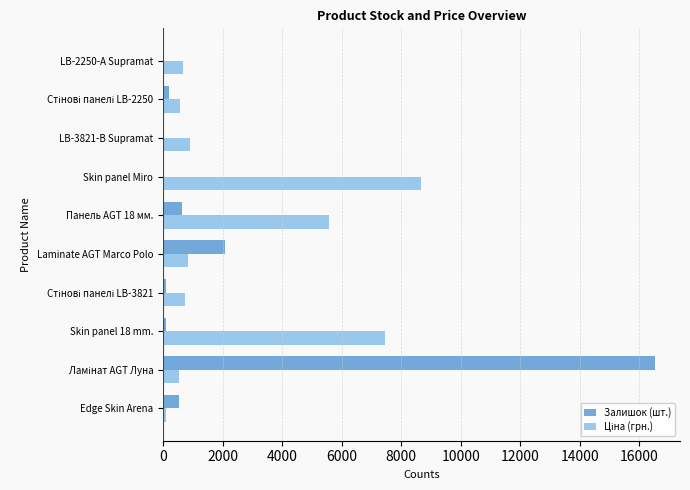

How many series are shown in this chart?

2